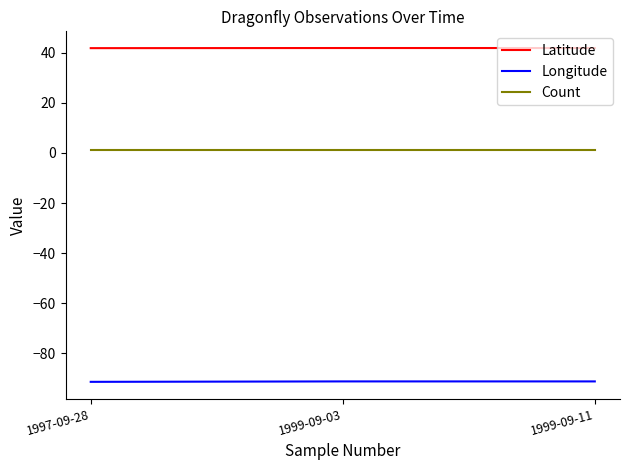

What is the total value across all series at 1999-09-03?

-48.3